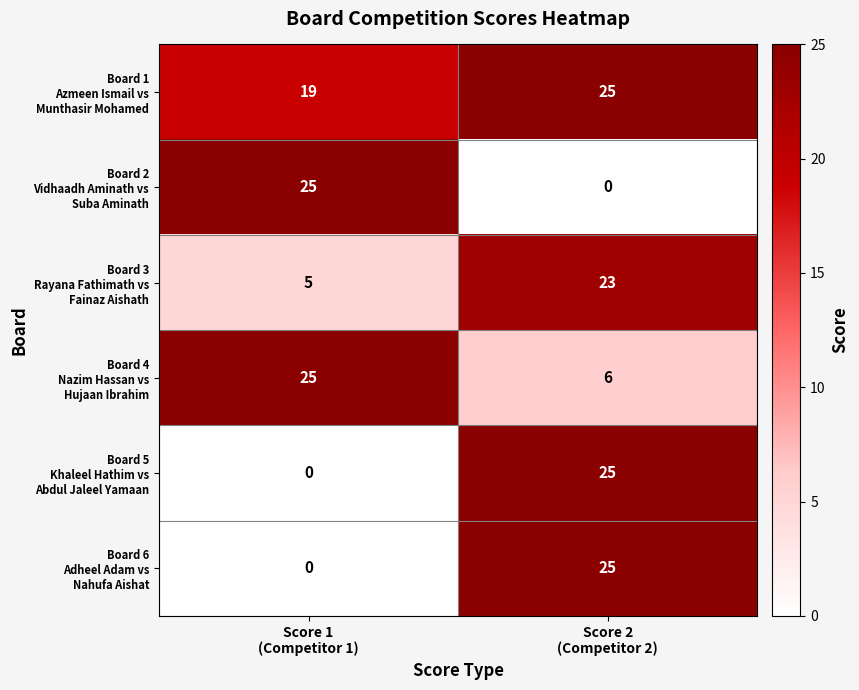

At which category does the chart reach its peak across all series?

Score 2
(Competitor 2)